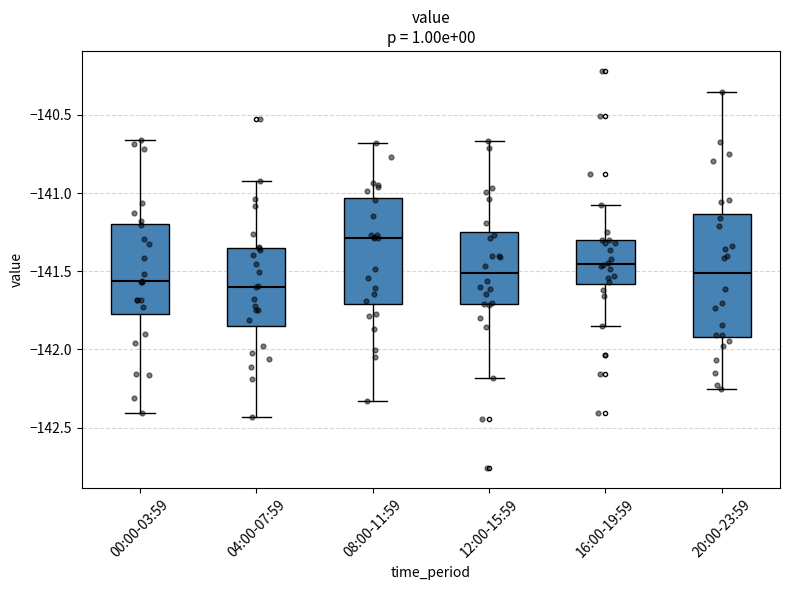

Reading left to right, transcribe this box plot: for each box, give where its median line is, the range the box spans, and where its two whiskers end, as read against the y-axis. The values are not printed on the chart, so give them approximately, as read against the axis.

00:00-03:59: median -141.55, box -141.75 to -141.20, whiskers -142.40 to -140.65
04:00-07:59: median -141.60, box -141.85 to -141.35, whiskers -142.45 to -140.90
08:00-11:59: median -141.30, box -141.70 to -141.05, whiskers -142.35 to -140.70
12:00-15:59: median -141.50, box -141.70 to -141.25, whiskers -142.20 to -140.65
16:00-19:59: median -141.45, box -141.60 to -141.30, whiskers -141.85 to -141.05
20:00-23:59: median -141.50, box -141.90 to -141.15, whiskers -142.25 to -140.35